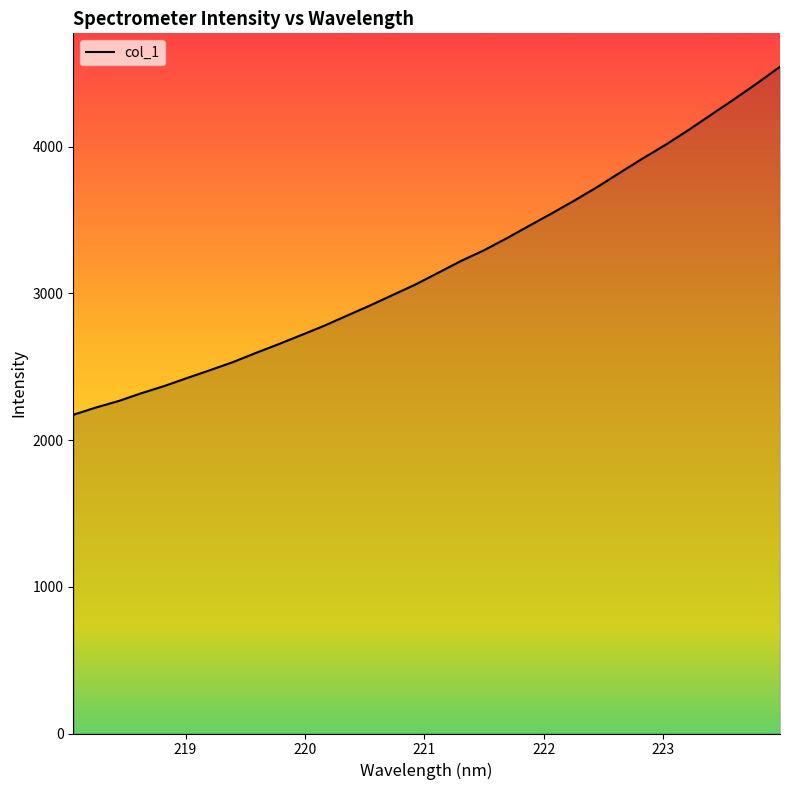

What is the greatest value displayed?

4544.7